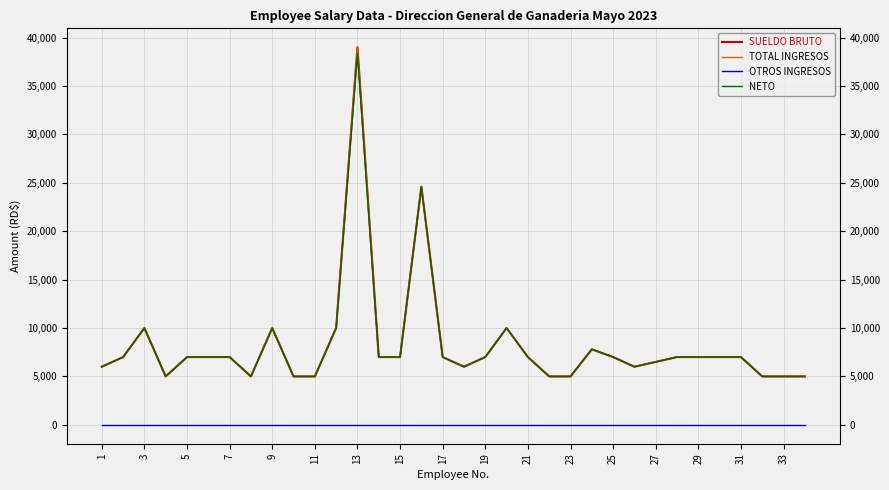

How many lines are shown in the chart?

4